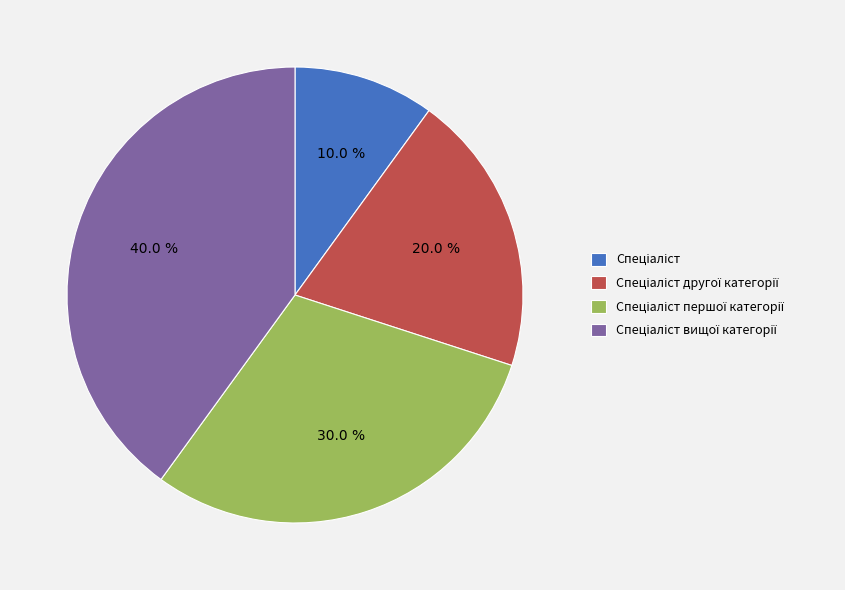

Does any single category account for the majority?

No